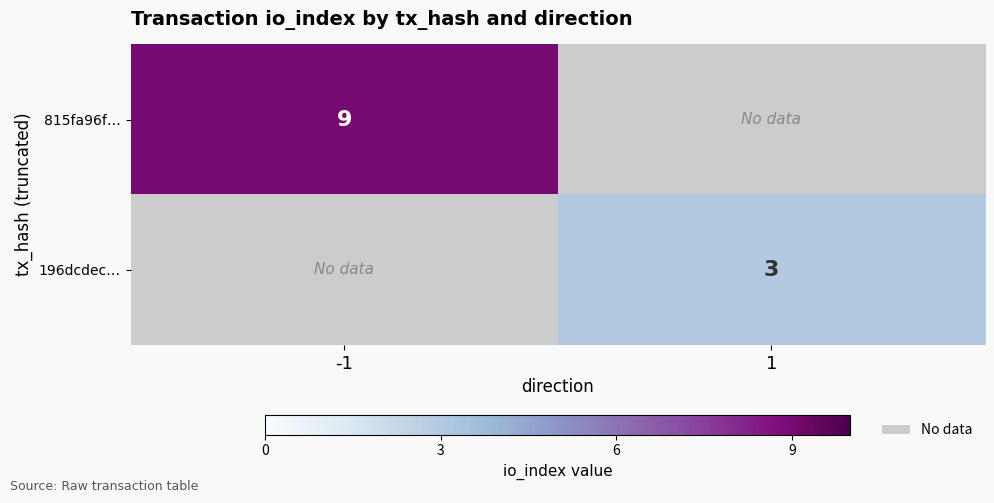

What is the total value across all series at -1?

9